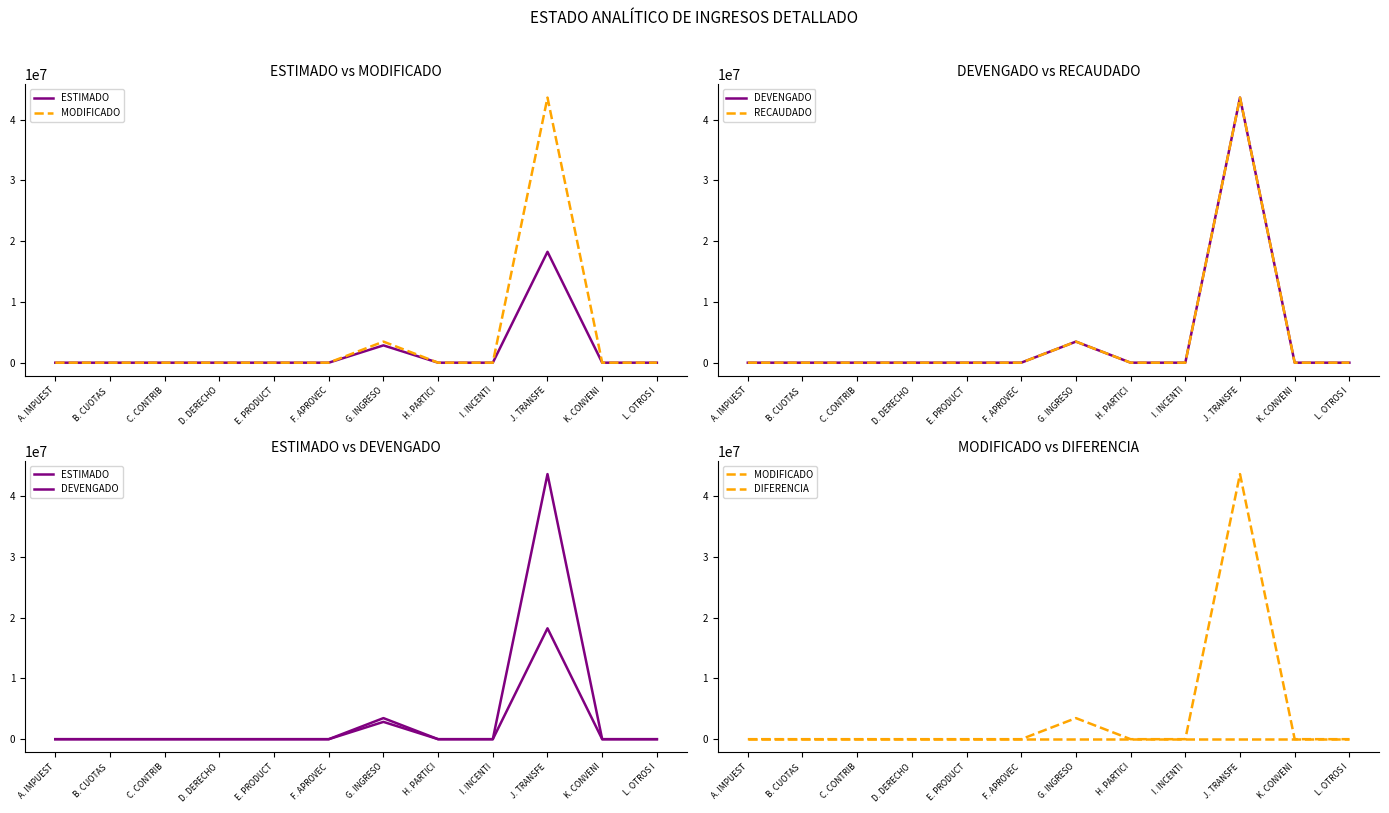

How many data points in RECAUDADO are above 0?

2